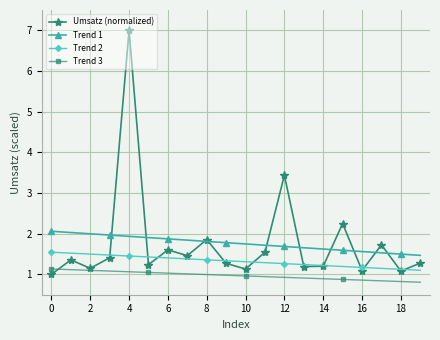

Rank the series by their maximum value, from highest to lowest.

Umsatz (normalized), Trend 1, Trend 2, Trend 3